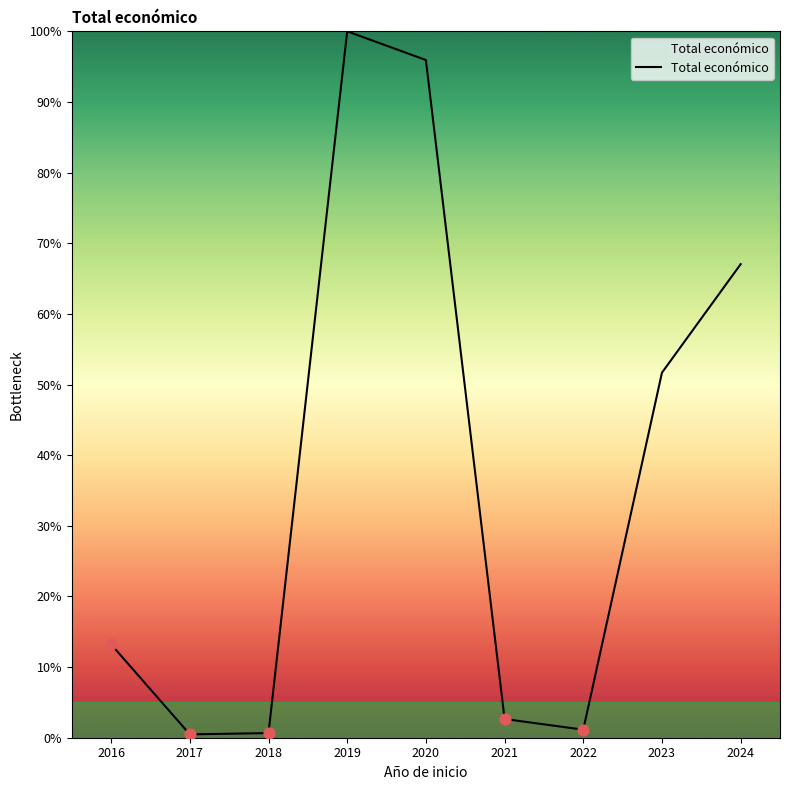

What is the change in value from 2021 to 2022?

-1.5